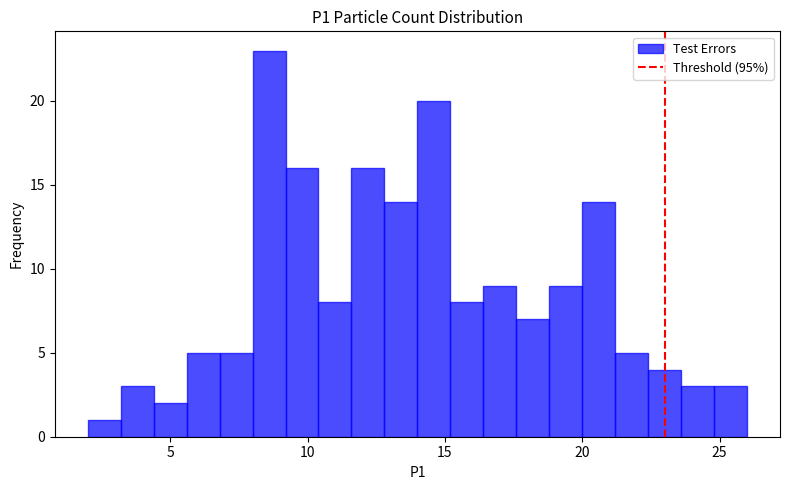

Around what value on the x-axis is the tallest bar? Give the approximate position of its centre, as read against the axis.

8.5